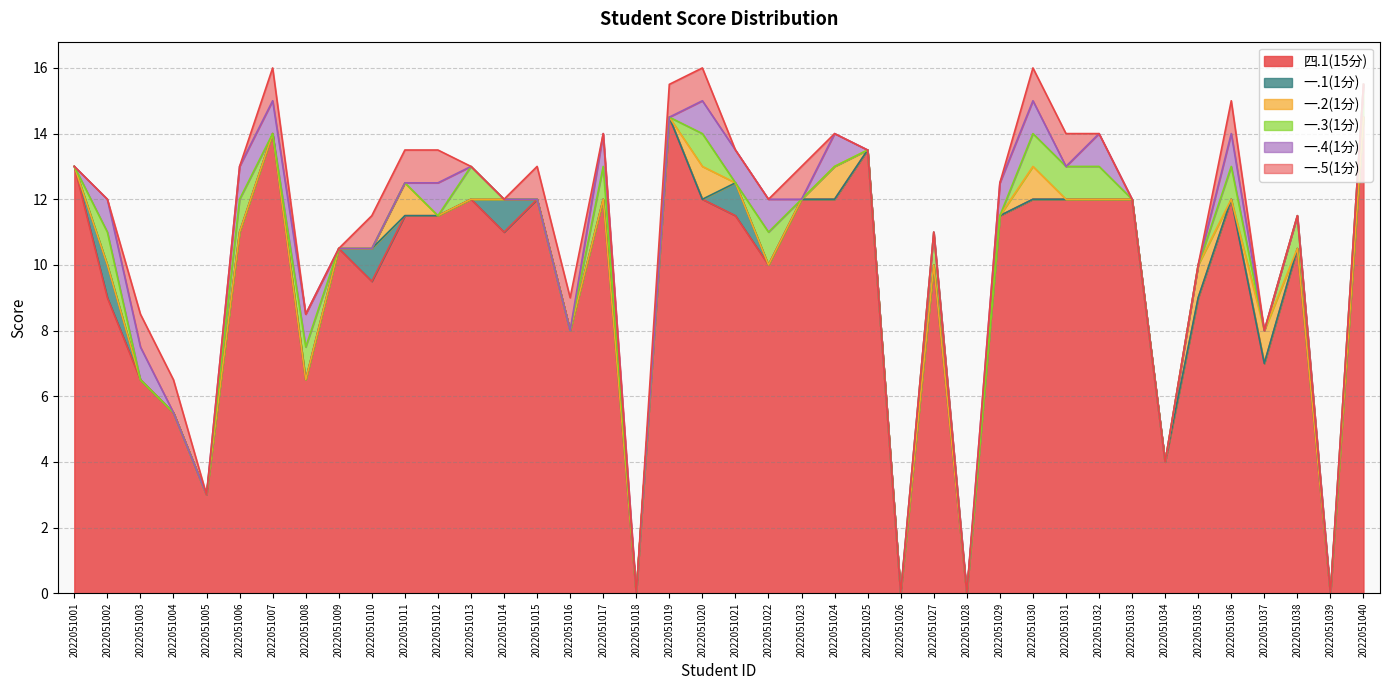

True or false: 四.1(15分) and 一.3(1分) intersect in this chart.

False